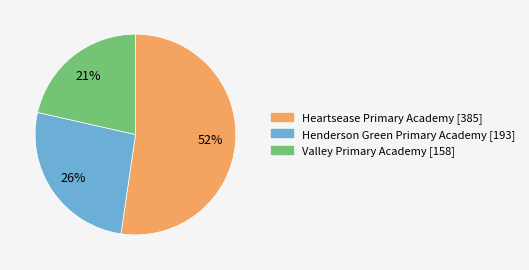

Approximately how many times larger is the value at Henderson Green Primary Academy compared to Valley Primary Academy?

1.2